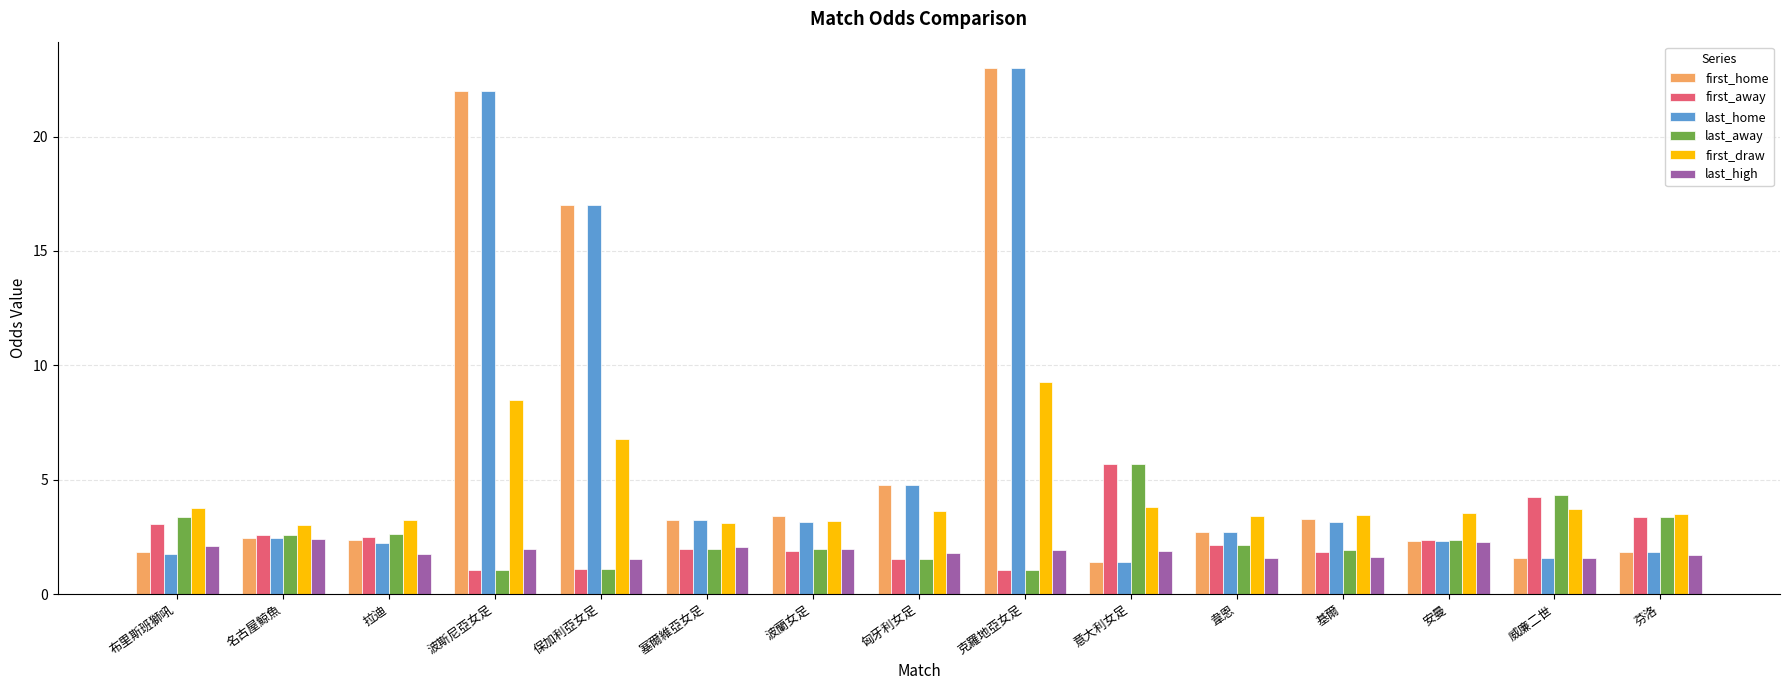

What is the difference between the maximum and minimum values in the last_high series?

0.9